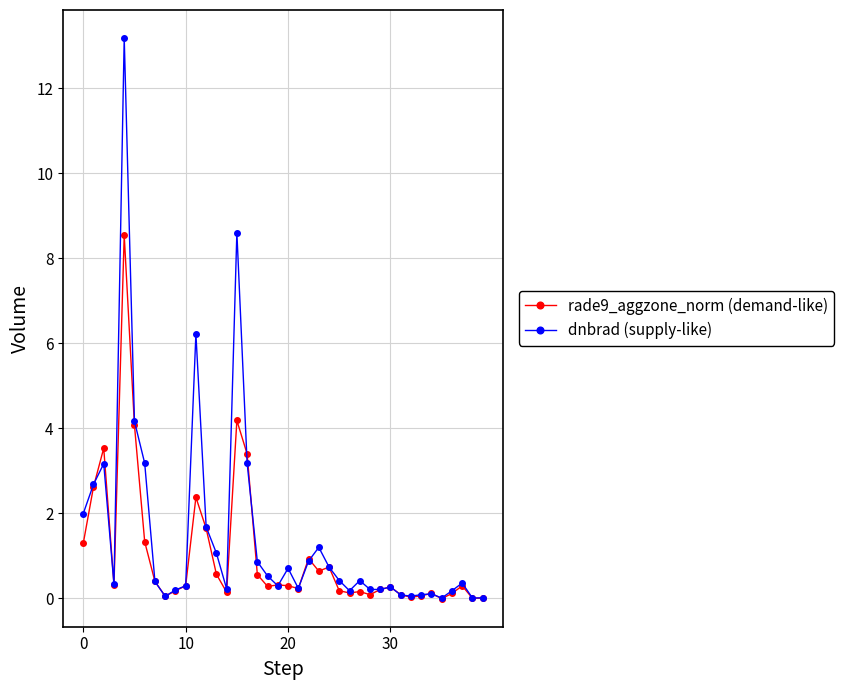

Rank the series by their maximum value, from highest to lowest.

dnbrad (supply-like), rade9_aggzone_norm (demand-like)